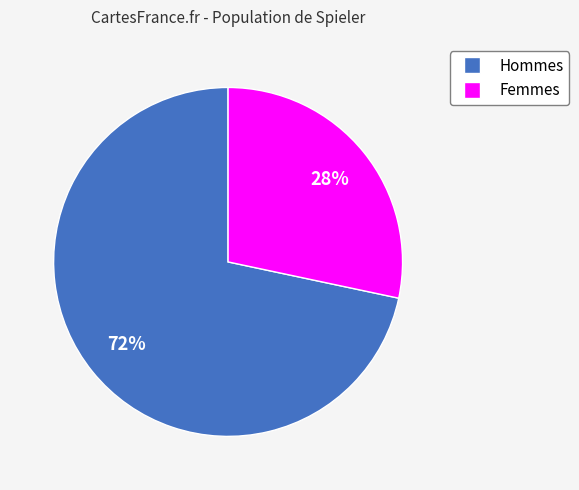

How many segments does this pie chart have?

2